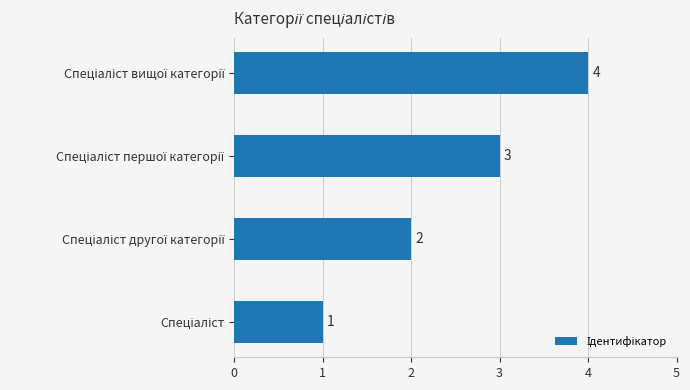

What is the difference between the maximum and minimum values?

3